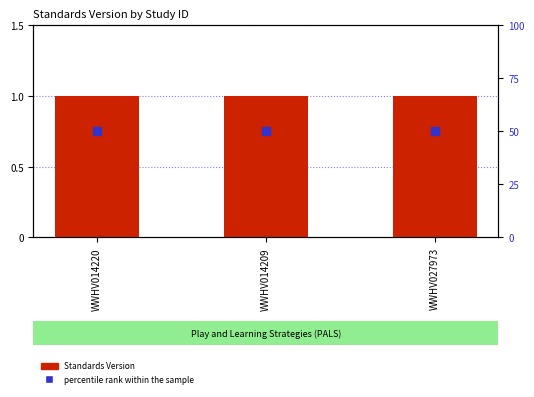

What are all the series names shown in the legend?

Standards Version, percentile rank within the sample